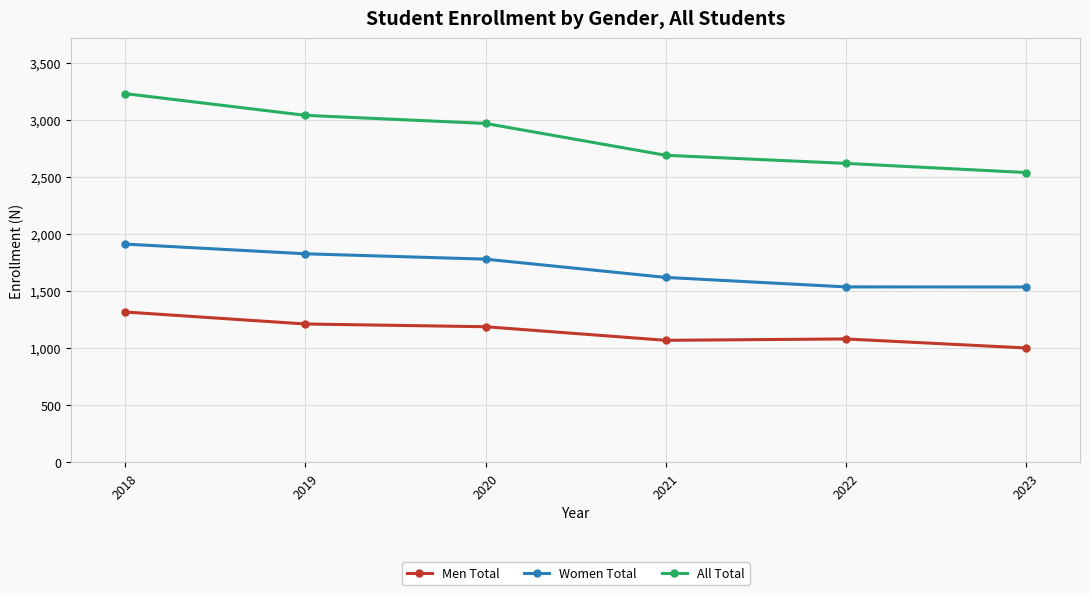

Read the All Total value at 2021.

2691